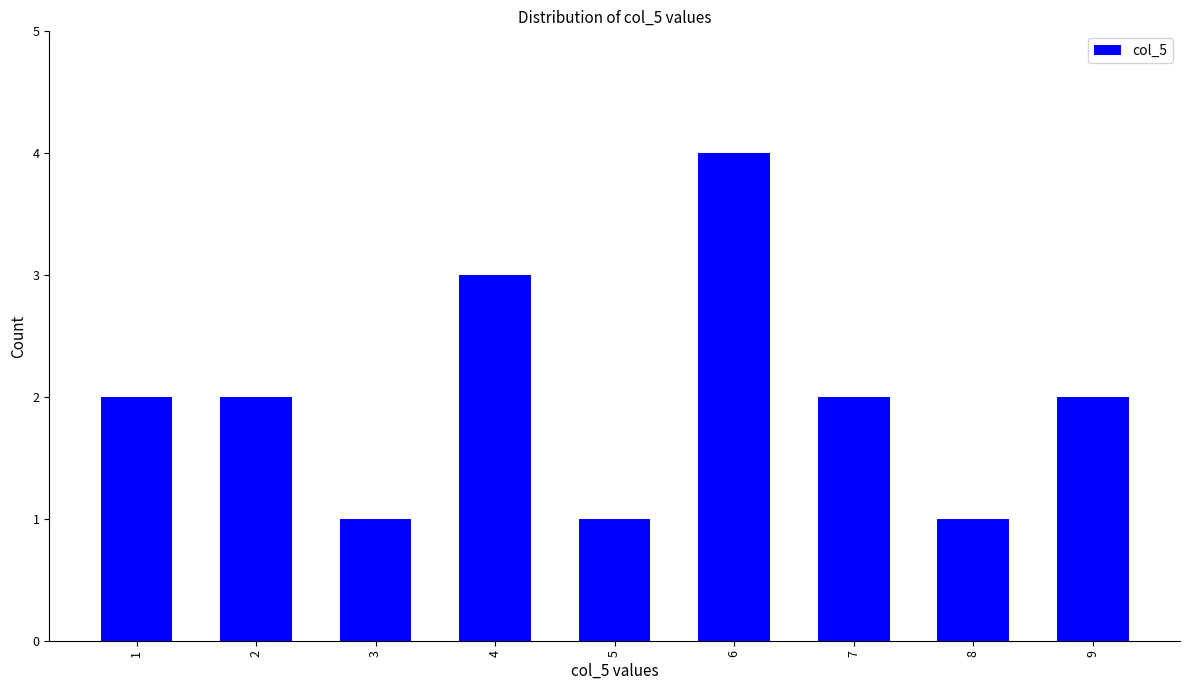

Reading left to right, list all the values displayed in this chart.

2	2	1	3	1	4	2	1	2